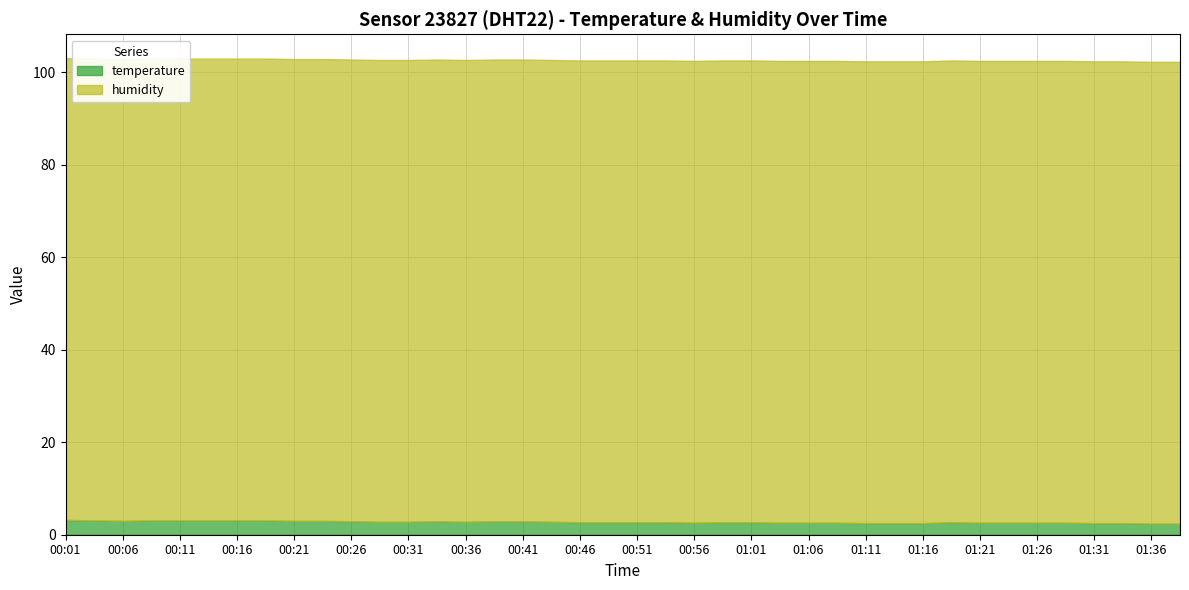

What is the minimum value for temperature?

2.4